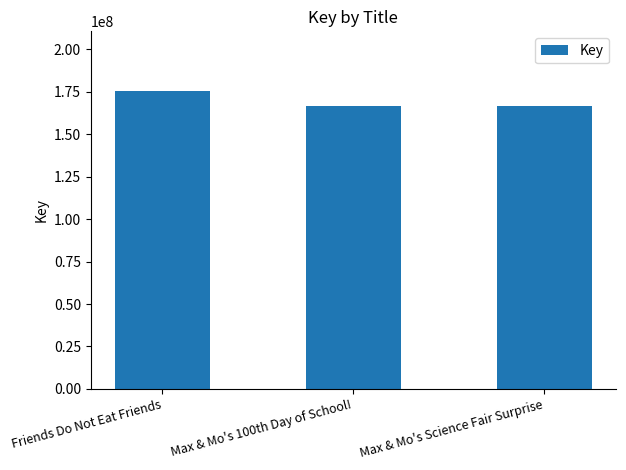

The chart shows a value of 166393870 at Max & Mo's Science Fair Surprise. True or false?

True